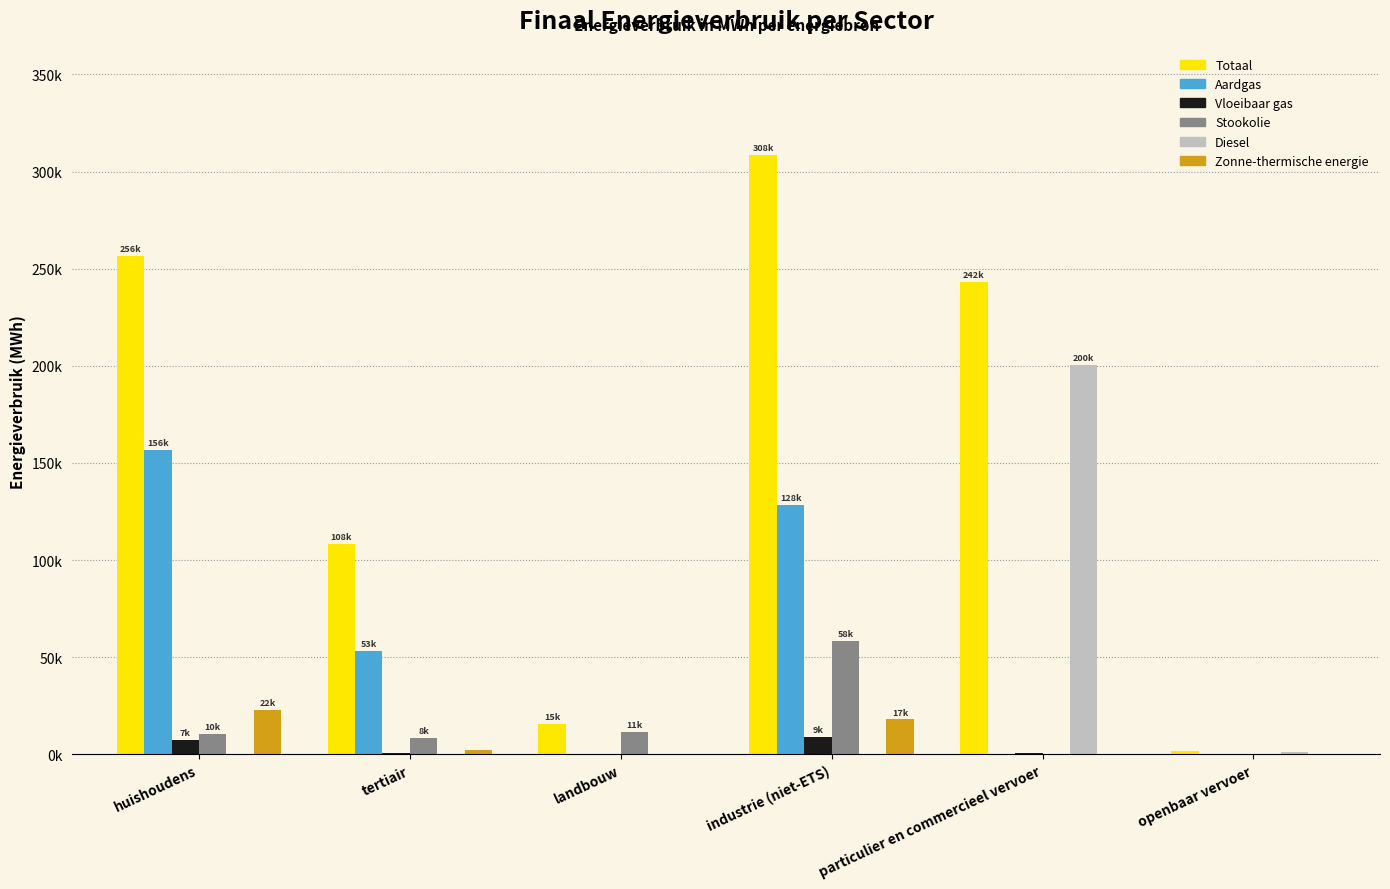

Where is Aardgas nearest to the value 78289?

tertiair